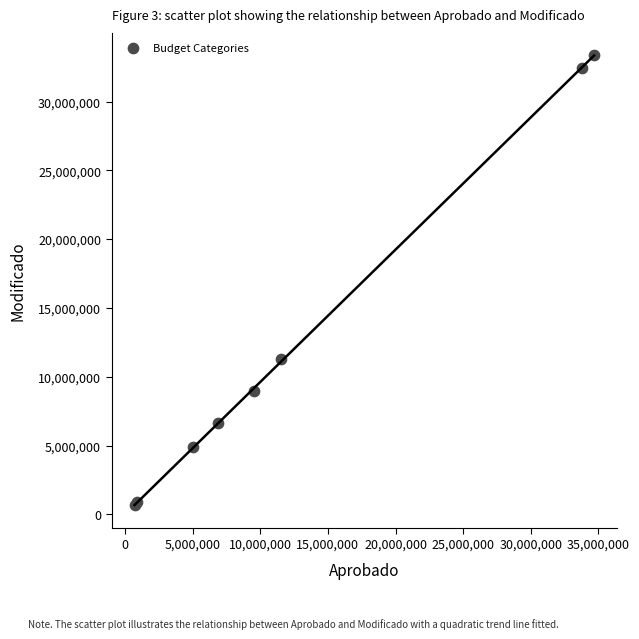

What Y value in the scatter plot is closest to 17020908?

11280897.4